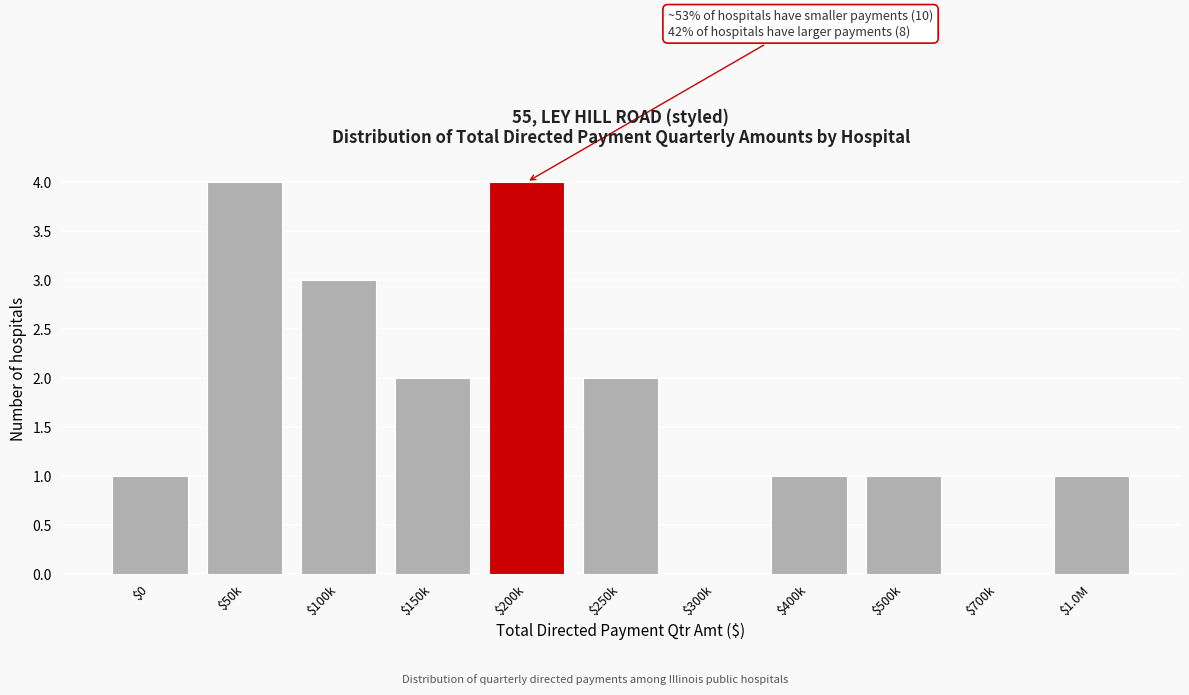

True or false: the data shows 1 at $100k.

False